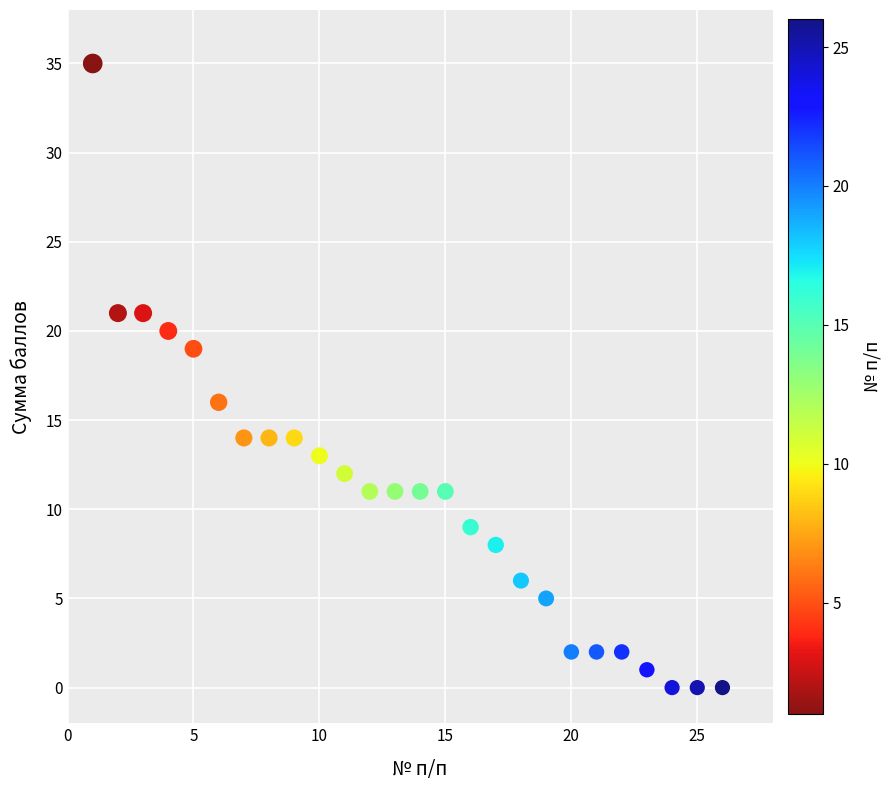

What is the range of X values (max minus min)?

25